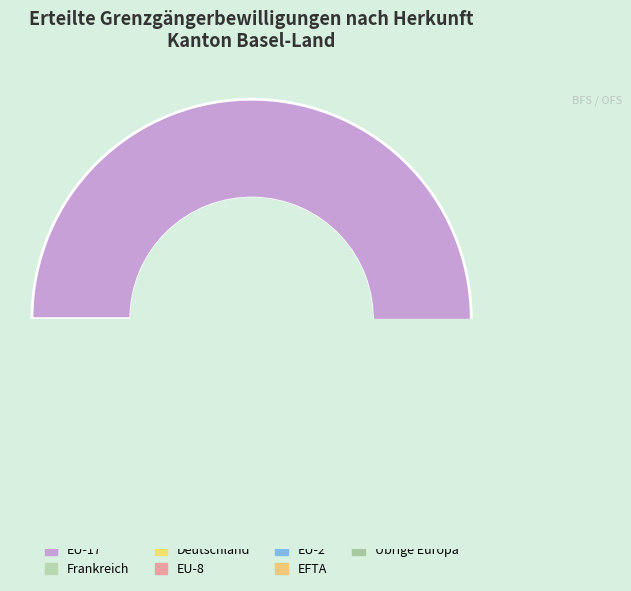

What is the largest slice in the pie chart?

EU-17